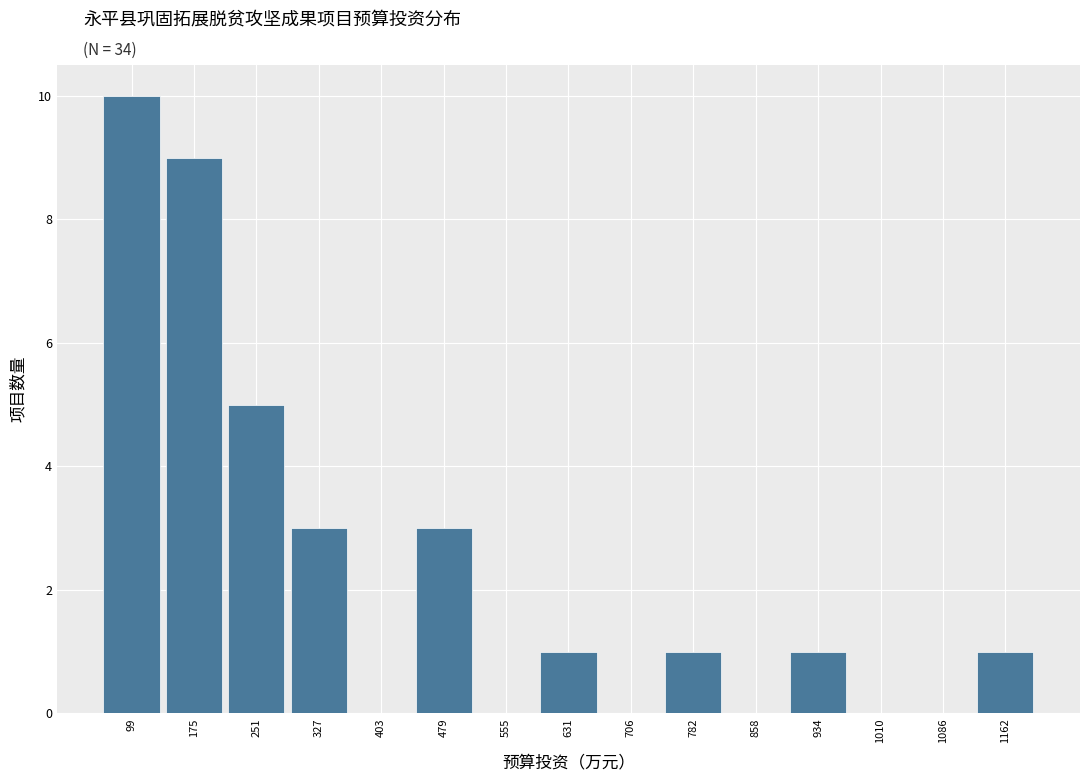

How tall is the bar that spans 900 to 970 on the x-axis? Neither the bar edges nor the heights are printed on the chart, so give them approximately, as read against the axes.

1